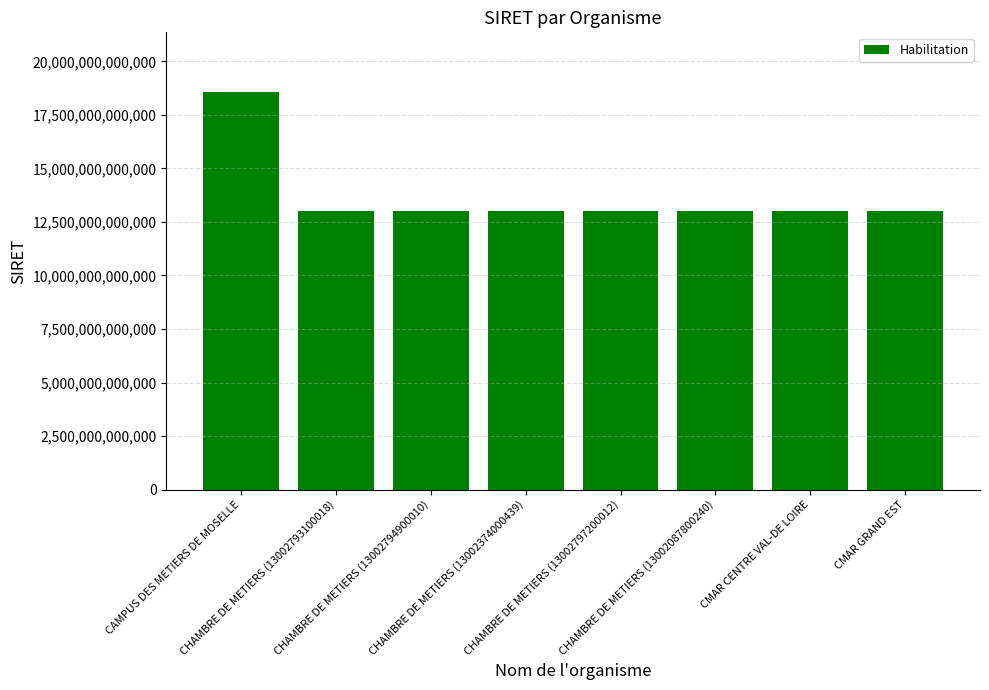

What is the difference between the maximum and second lowest values?

5569830799714